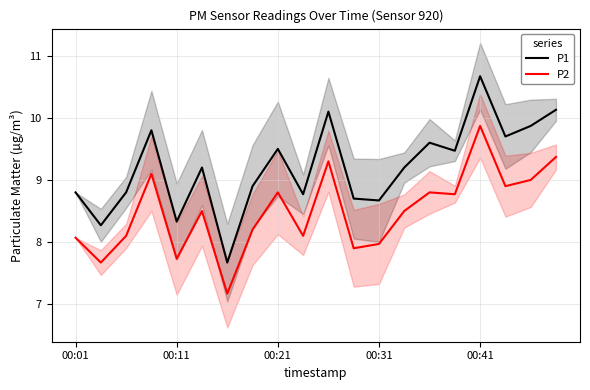

What is the minimum value for P1?

7.7